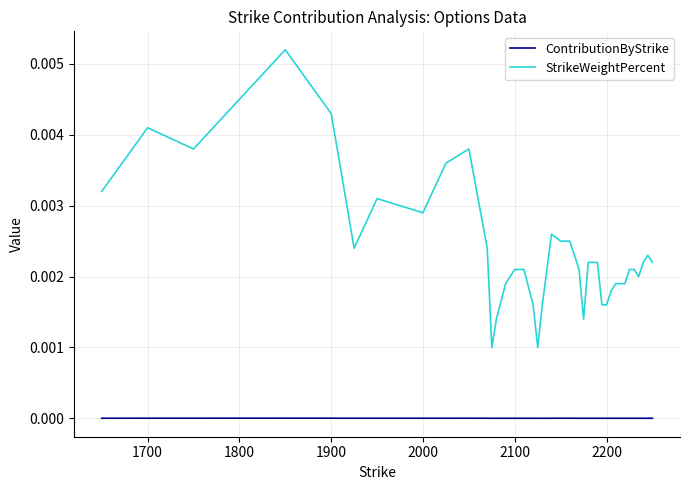

True or false: ContributionByStrike and StrikeWeightPercent intersect in this chart.

False